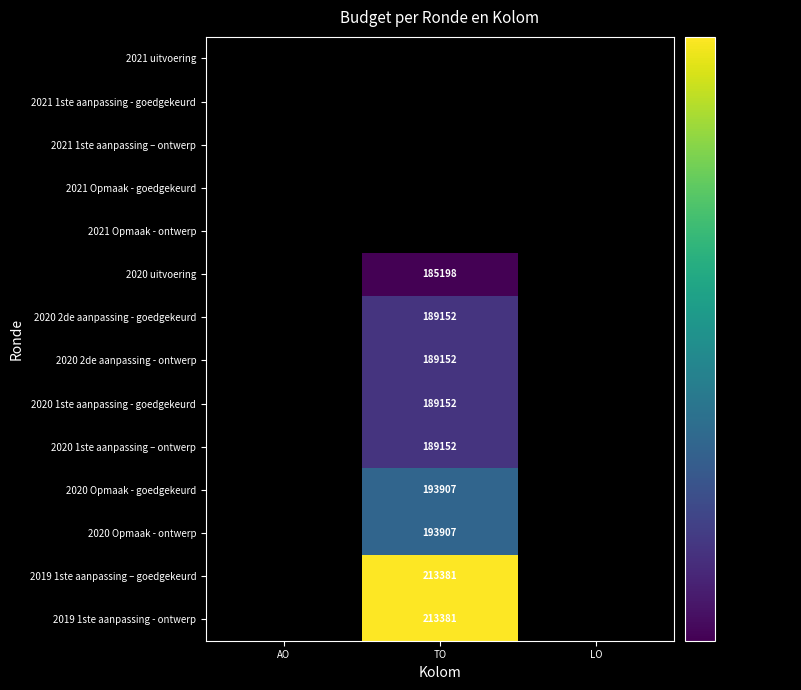

Between LO and AO, which is larger?

AO